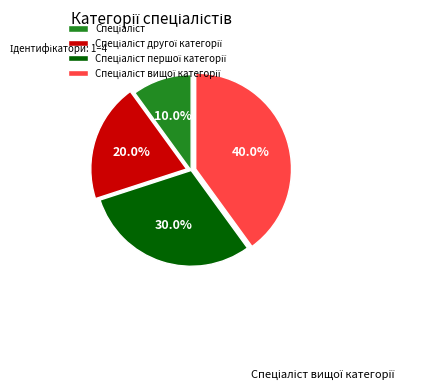

Is there a majority slice in this chart?

No